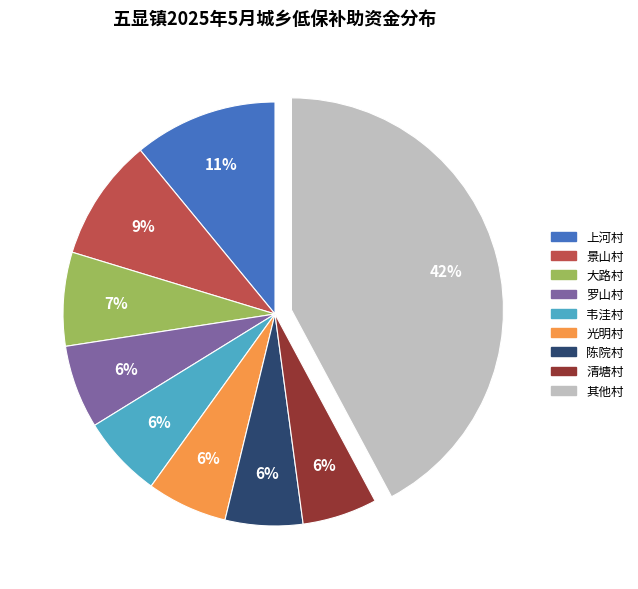

Does any single category account for the majority?

No